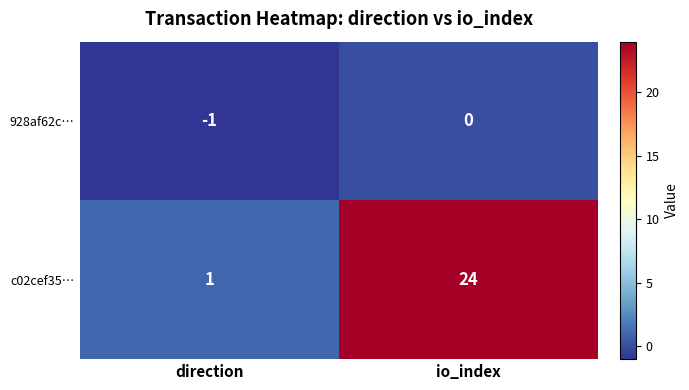

Which series has the largest total across all categories?

c02cef35…